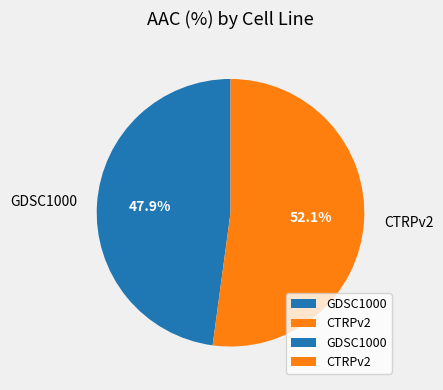

How many slices are in this pie chart?

2